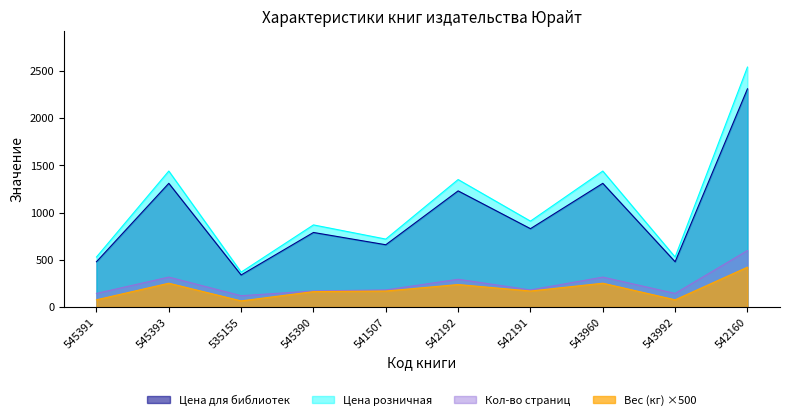

True or false: Кол-во страниц and Цена для библиотек intersect in this chart.

False